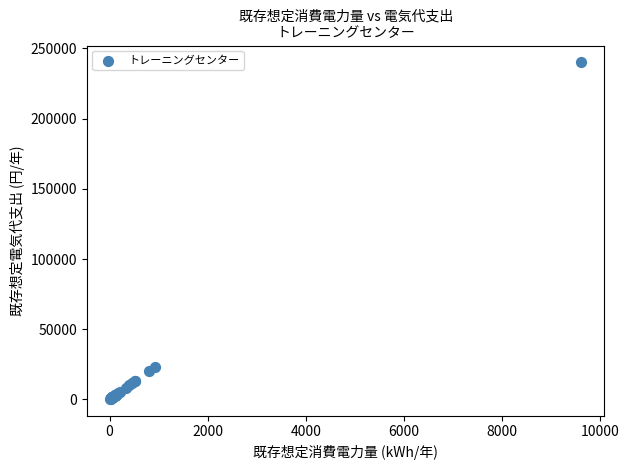

What Y value in the scatter plot is closest to 120225?

23150